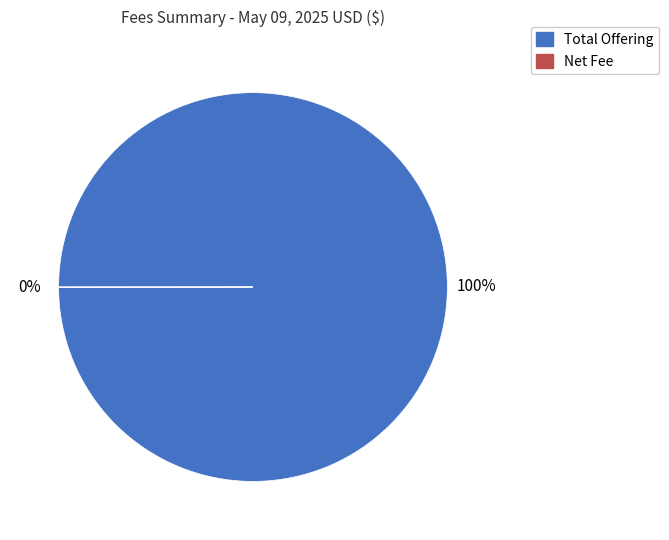

Is there a majority slice in this chart?

Yes